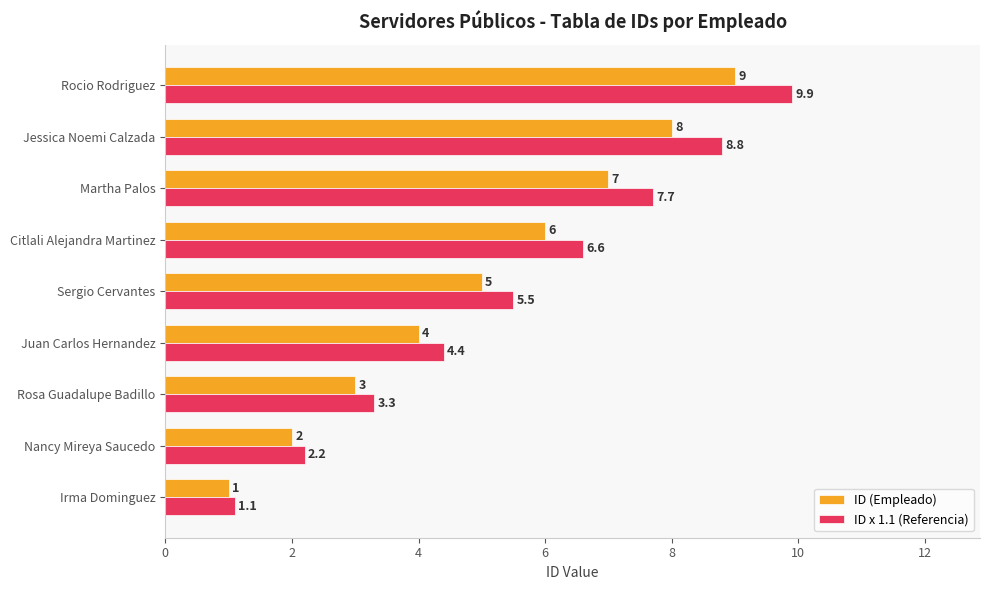

Between Irma Dominguez and Rocio Rodriguez, which series saw the biggest shift?

ID x 1.1 (Referencia)